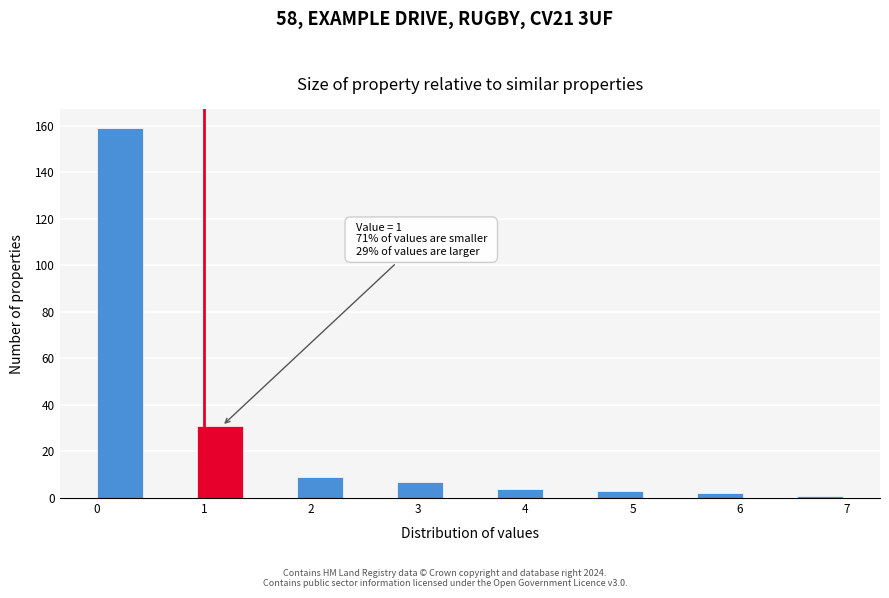

Over which range of the x-axis is the bar tallest?

0.0 to 0.5